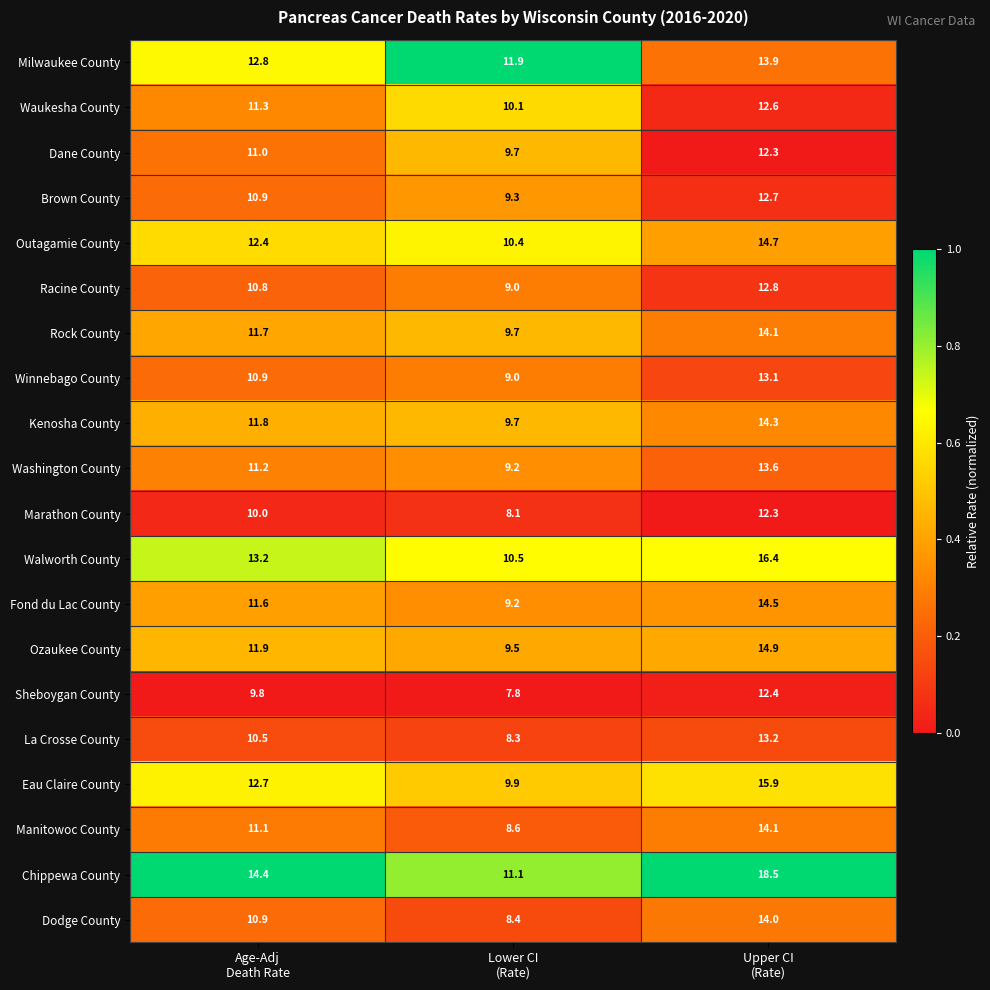

Which series has the widest spread of values?

Chippewa County